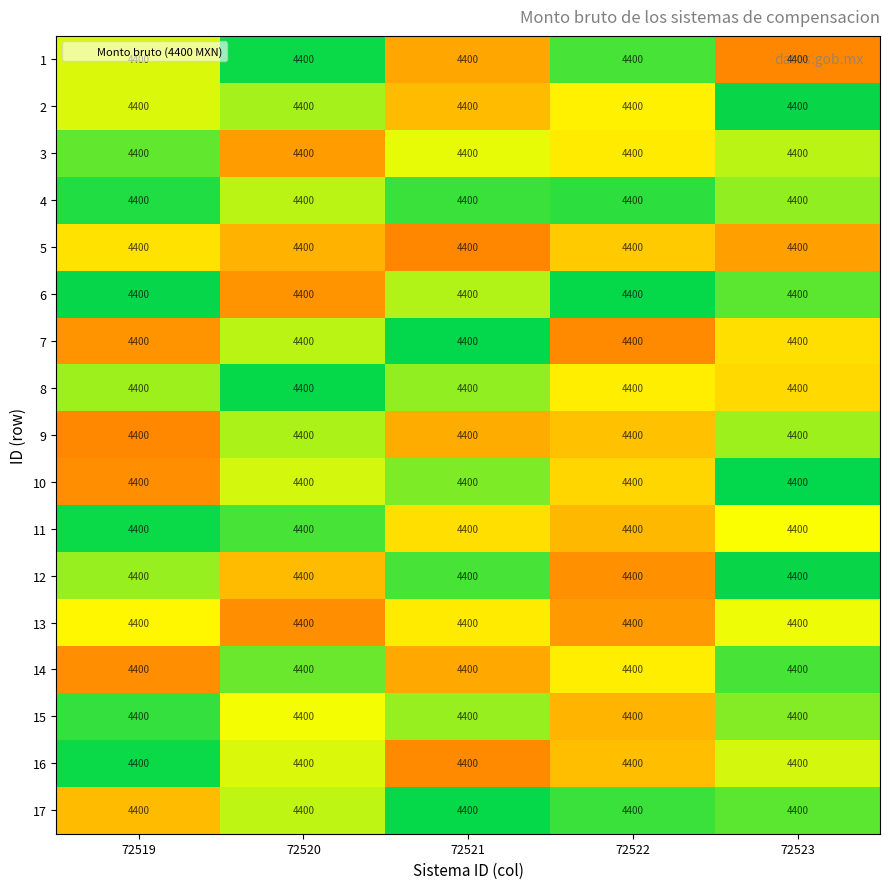

What is the maximum value shown in the chart?

4400.5